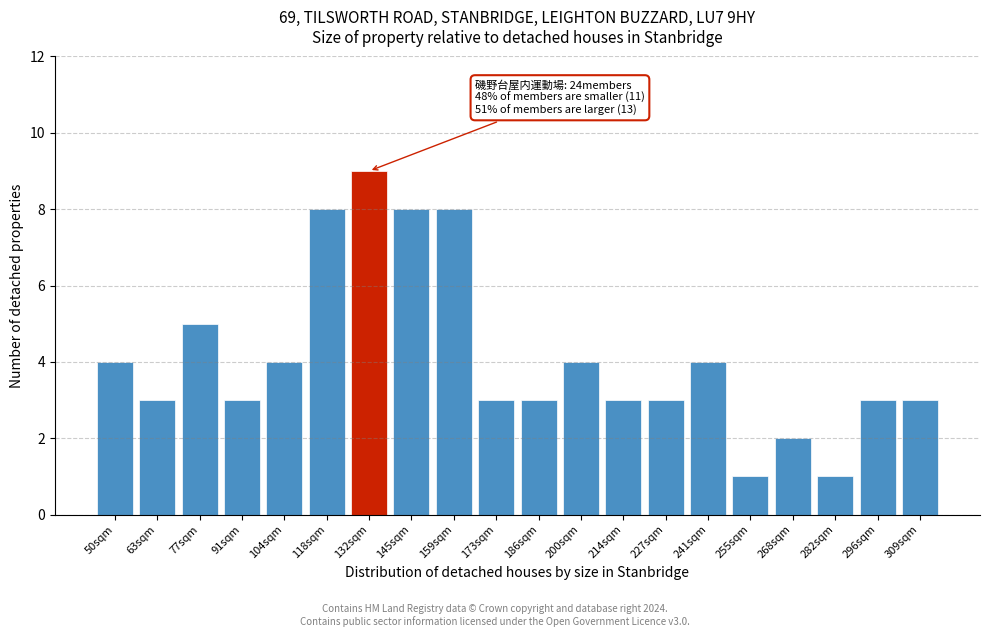

Reading left to right, what are all the values shown in this chart?

50sqm=4	63sqm=3	77sqm=5	91sqm=3	104sqm=4	118sqm=8	132sqm=9	145sqm=8	159sqm=8	173sqm=3	186sqm=3	200sqm=4	214sqm=3	227sqm=3	241sqm=4	255sqm=1	268sqm=2	282sqm=1	296sqm=3	309sqm=3